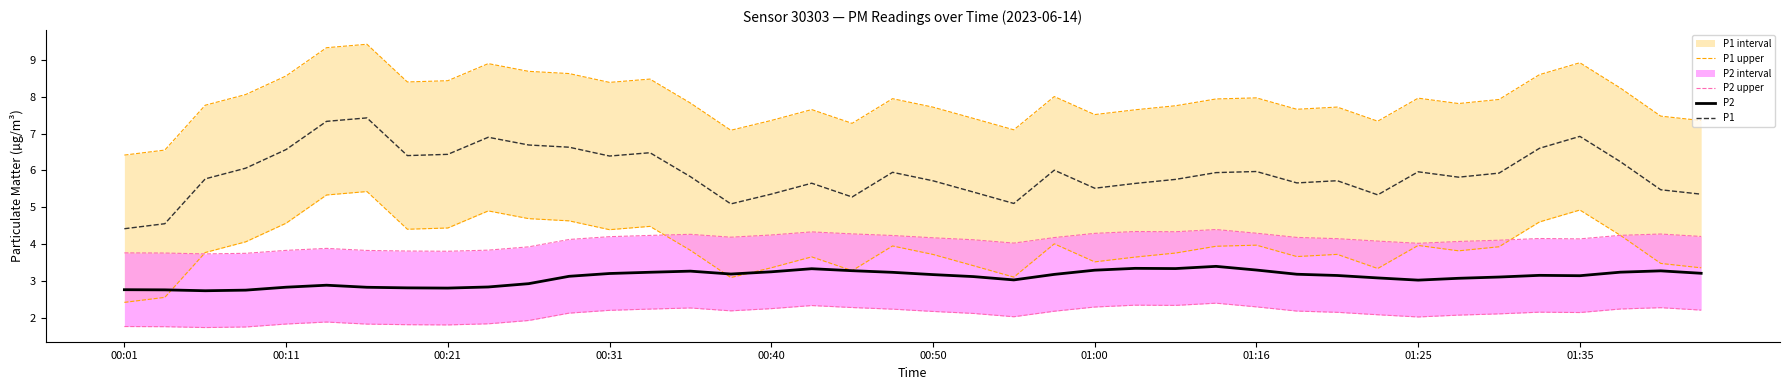

True or false: P2 and P1 intersect in this chart.

False